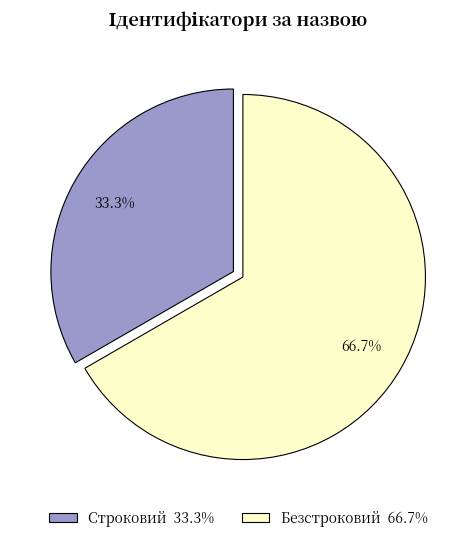

Which has a higher value, Безстроковий or Строковий?

Безстроковий